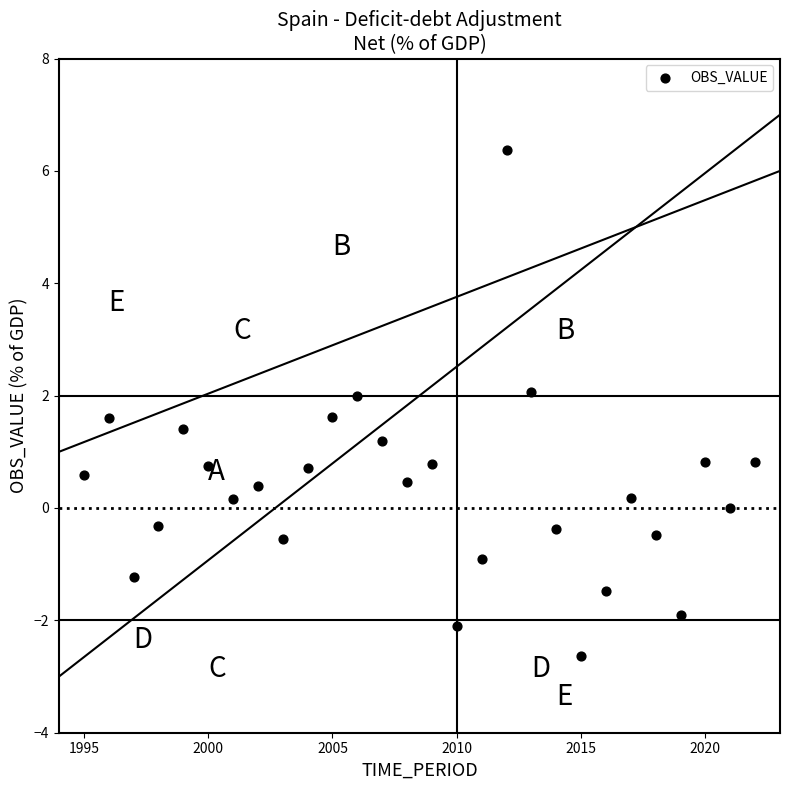

What is the range of X values (max minus min)?

27.0